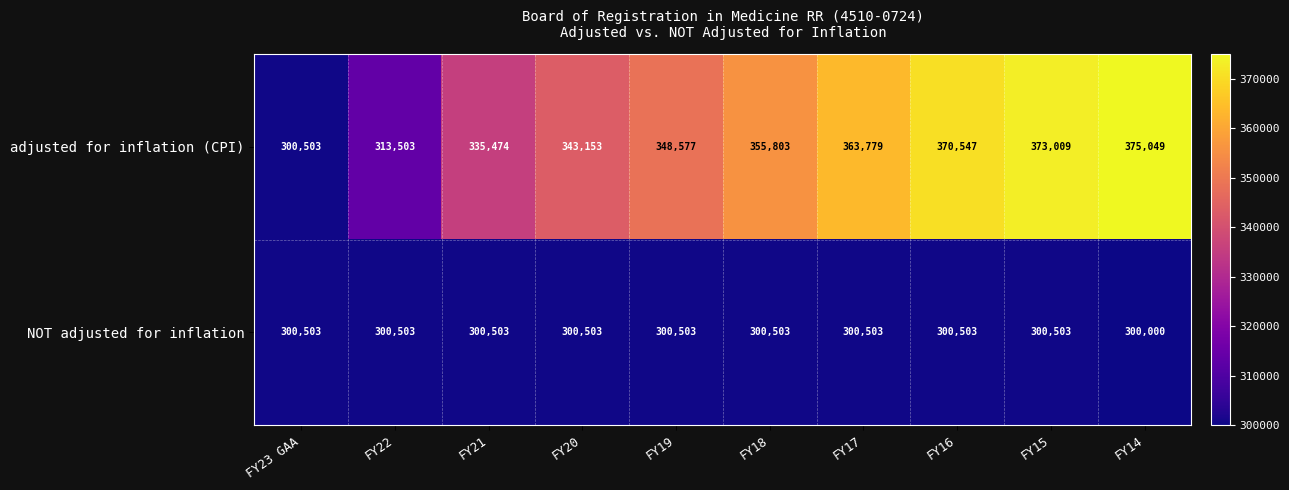

Count the number of data series in this chart.

2